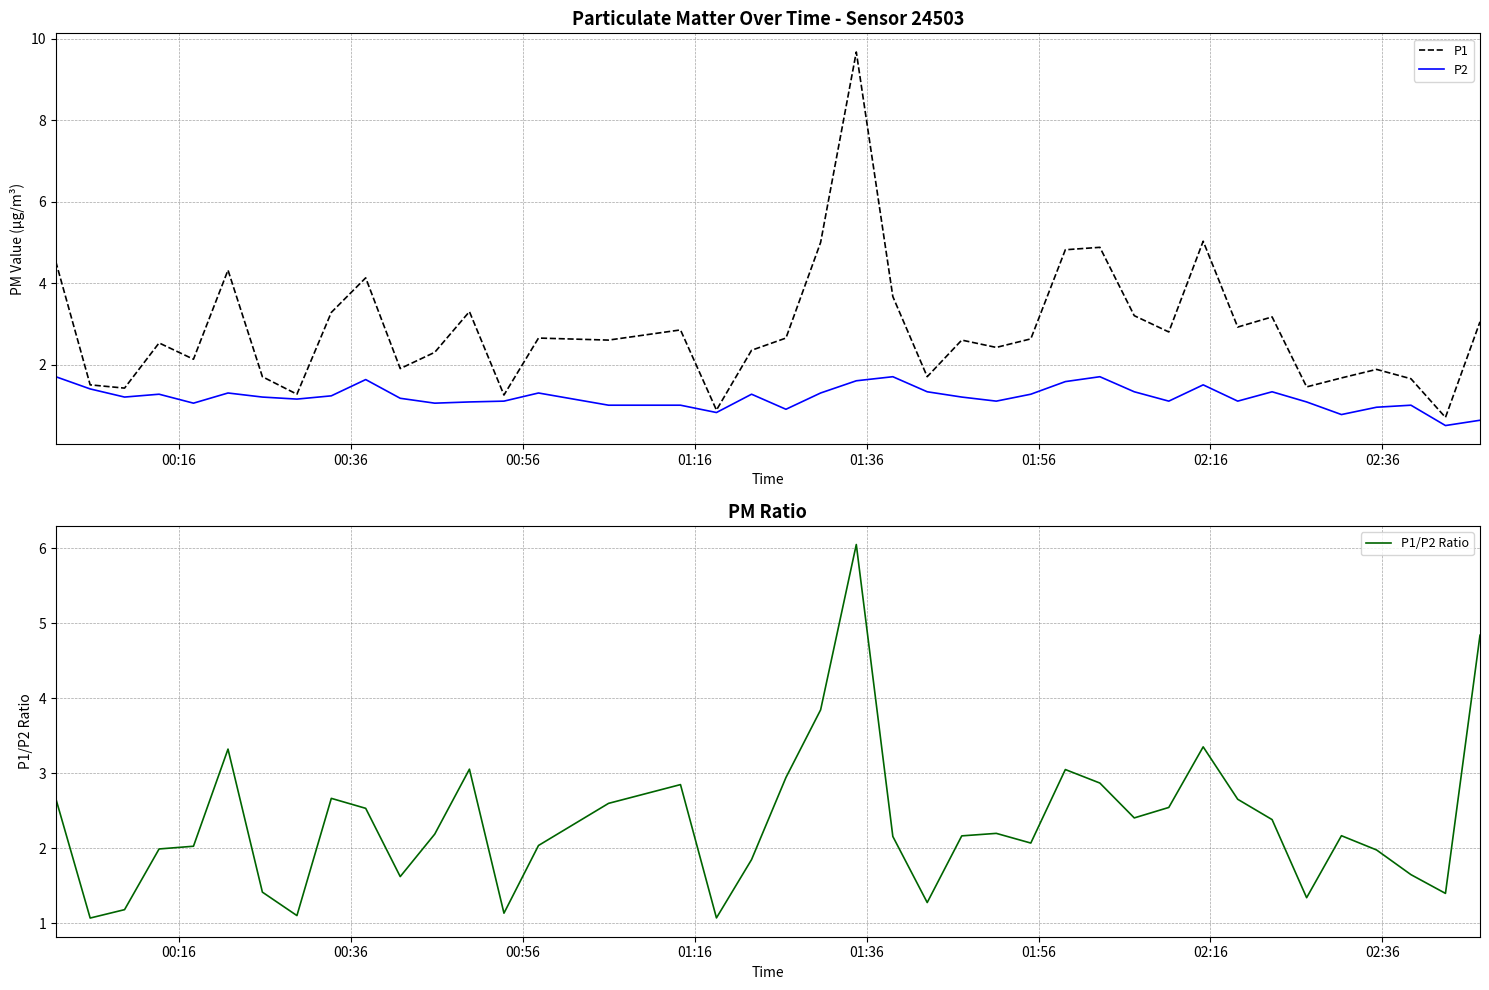

What is the lowest value of the P1 series?

0.7